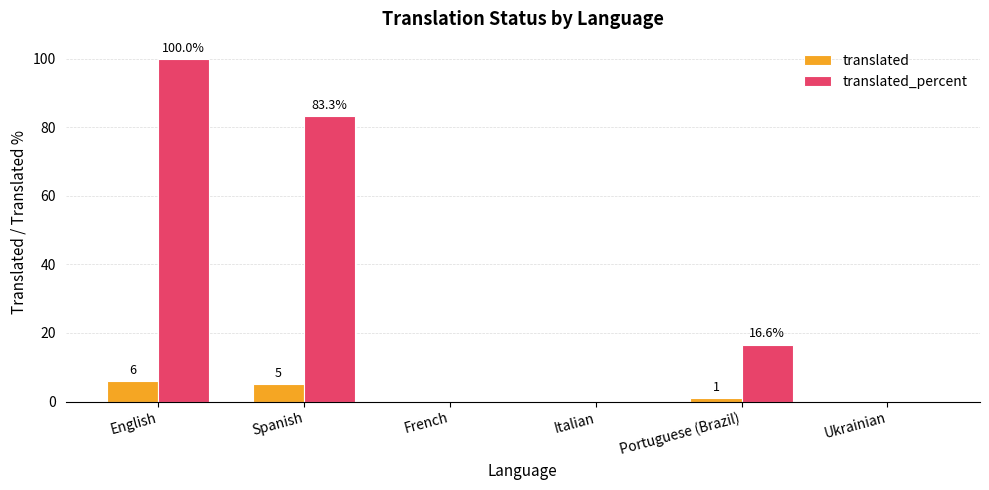

The value of translated_percent at Ukrainian is 58.8. True or false?

False